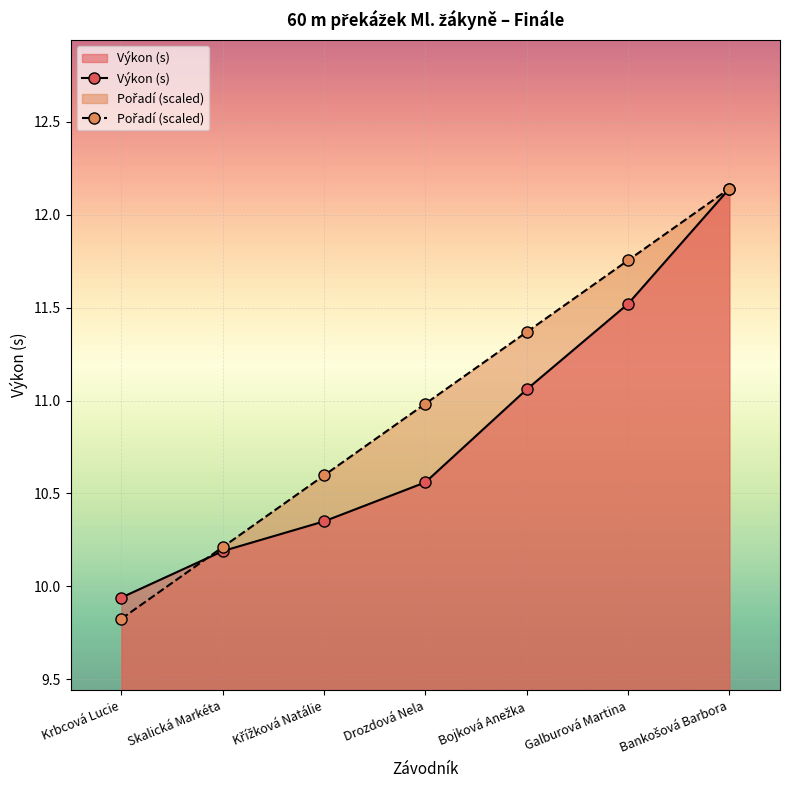

What are all the series names shown in the legend?

Výkon (s), Pořadí (scaled)